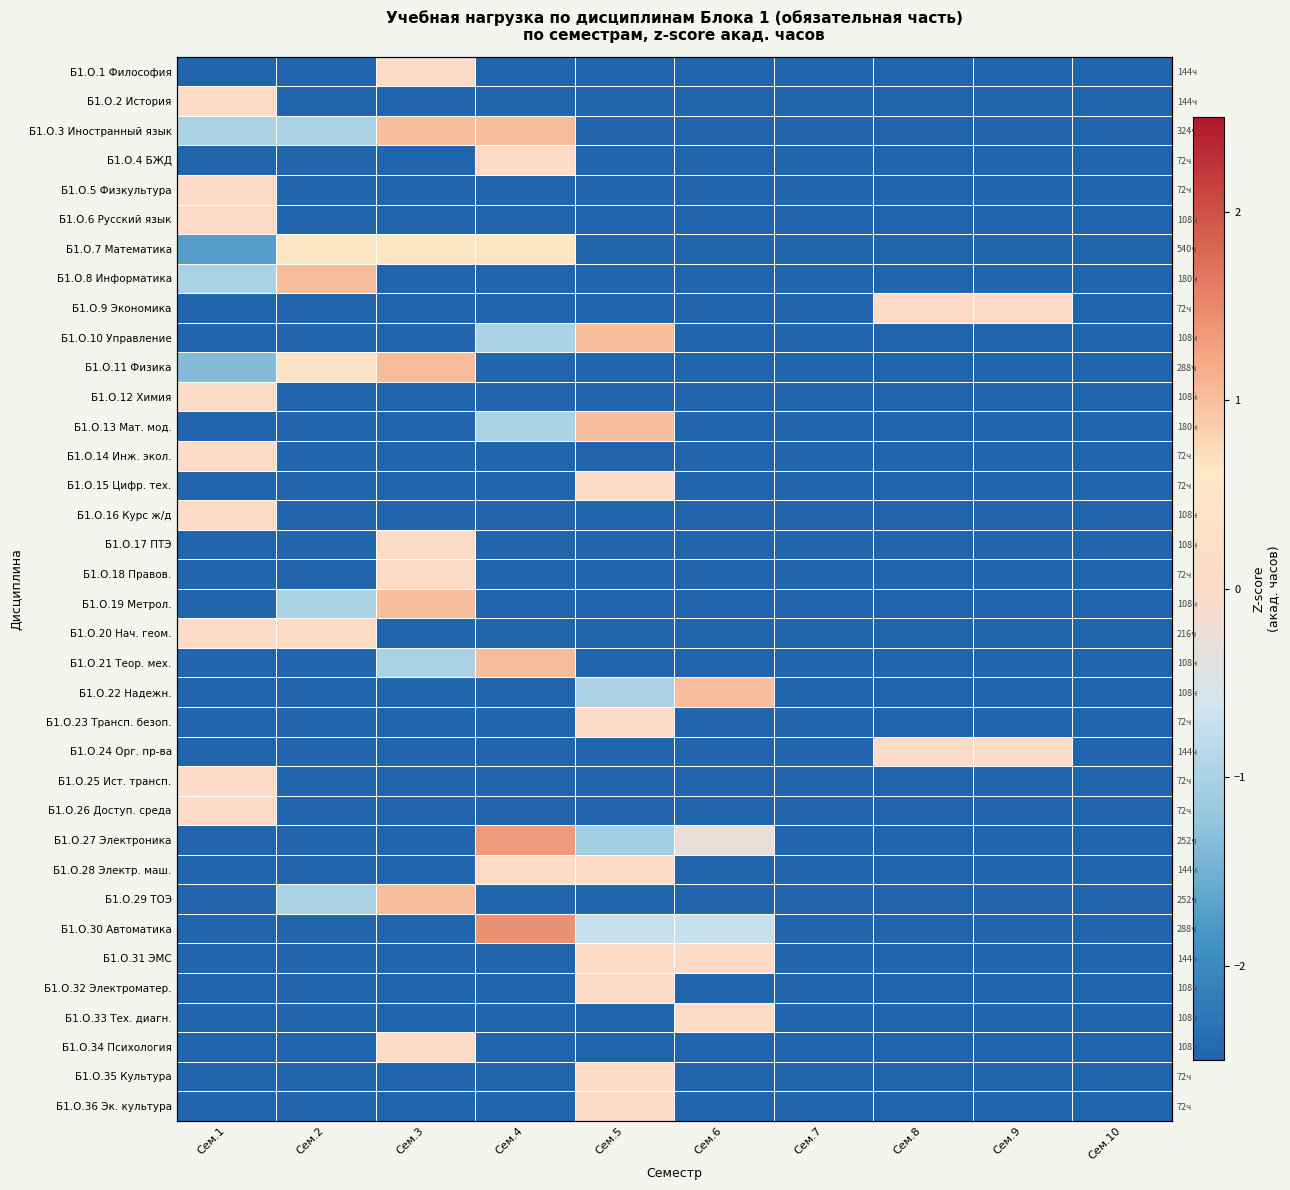

At Сем.9, list the series in order from largest to smallest.

Б1.О.9 Экономика, Б1.О.24 Орг. пр-ва, Б1.О.1 Философия, Б1.О.2 История, Б1.О.3 Иностранный язык, Б1.О.4 БЖД, Б1.О.5 Физкультура, Б1.О.6 Русский язык, Б1.О.7 Математика, Б1.О.8 Информатика, Б1.О.10 Управление, Б1.О.11 Физика, Б1.О.12 Химия, Б1.О.13 Мат. мод., Б1.О.14 Инж. экол., Б1.О.15 Цифр. тех., Б1.О.16 Курс ж/д, Б1.О.17 ПТЭ, Б1.О.18 Правов., Б1.О.19 Метрол., Б1.О.20 Нач. геом., Б1.О.21 Теор. мех., Б1.О.22 Надежн., Б1.О.23 Трансп. безоп., Б1.О.25 Ист. трансп., Б1.О.26 Доступ. среда, Б1.О.27 Электроника, Б1.О.28 Электр. маш., Б1.О.29 ТОЭ, Б1.О.30 Автоматика, Б1.О.31 ЭМС, Б1.О.32 Электроматер., Б1.О.33 Тех. диагн., Б1.О.34 Психология, Б1.О.35 Культура, Б1.О.36 Эк. культура